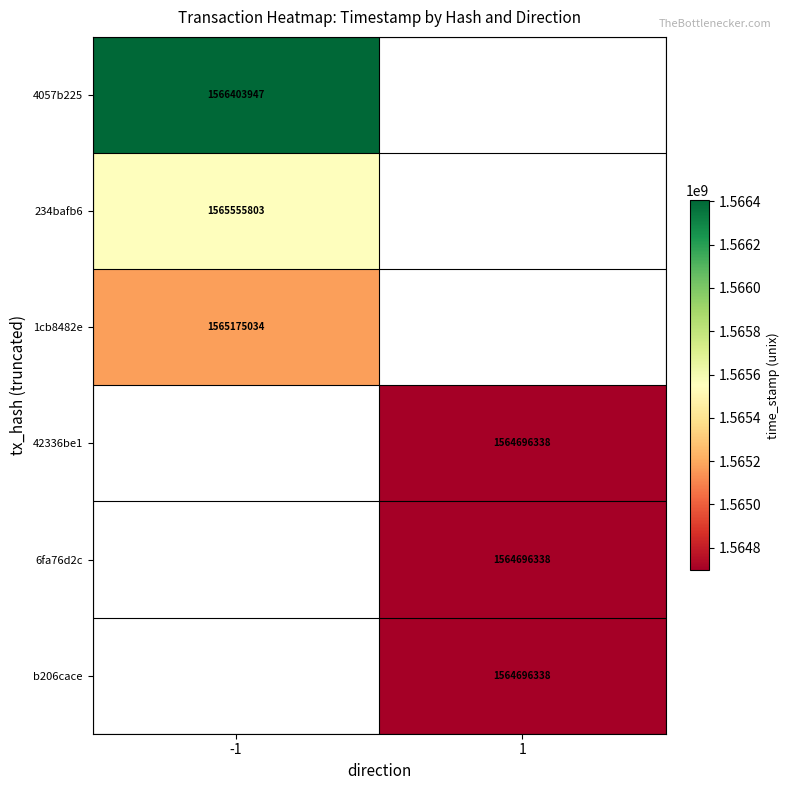

Is it true that b206cace equals 395112934 at 1?

False